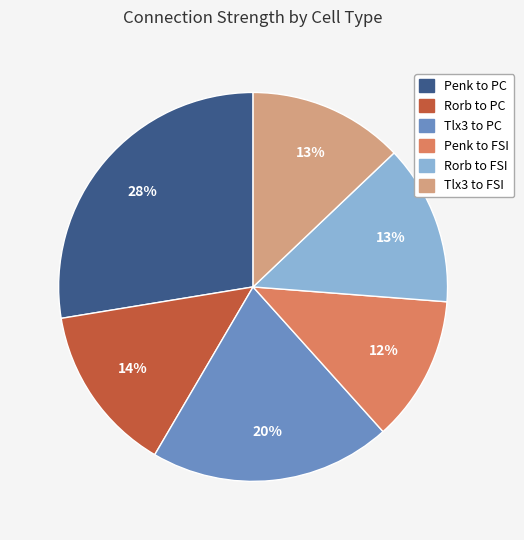

Which has a higher value, Rorb to PC or Tlx3 to FSI?

Rorb to PC